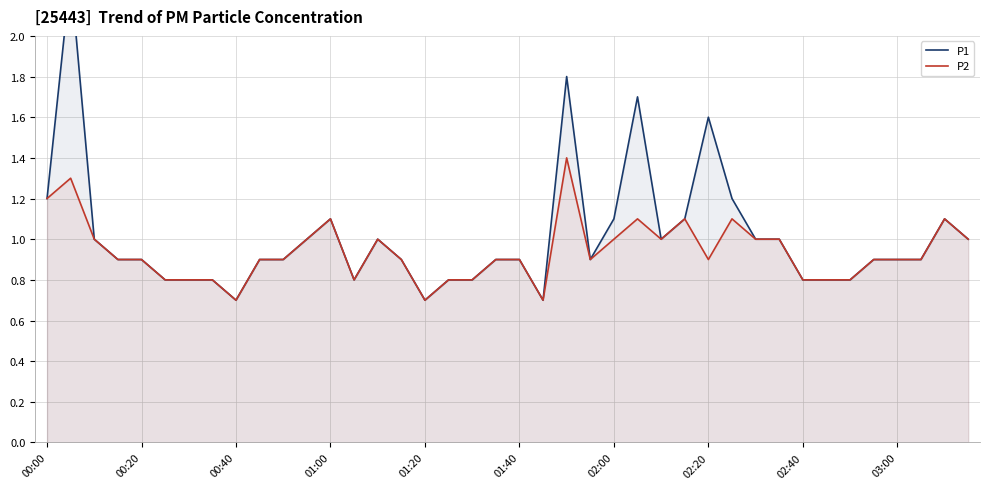

What is the highest value of the P2 series?

1.4